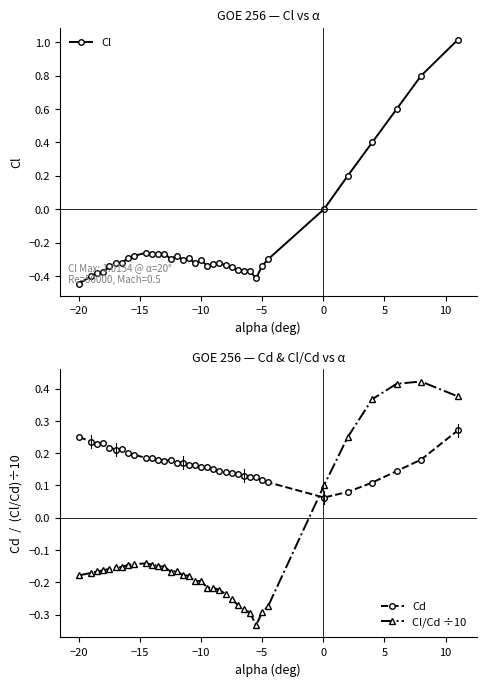

How many values in the Cl/Cd ÷10 series are below 0?

30